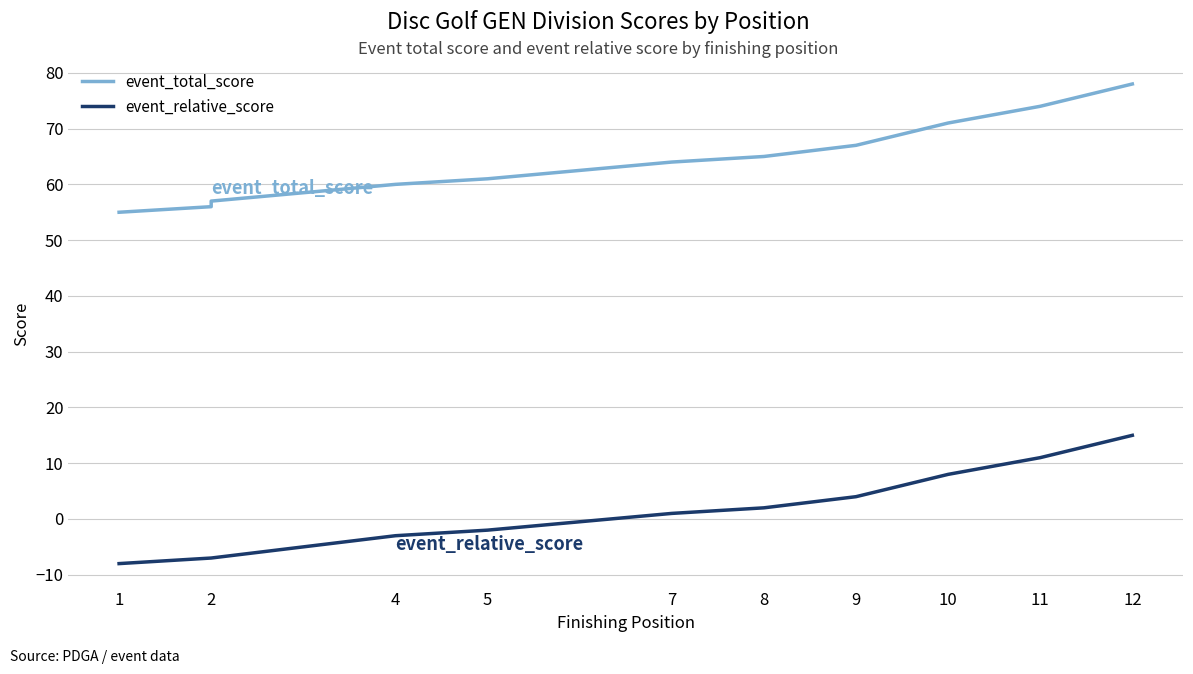

Rank the series by their average value, from lowest to highest.

event_relative_score, event_total_score